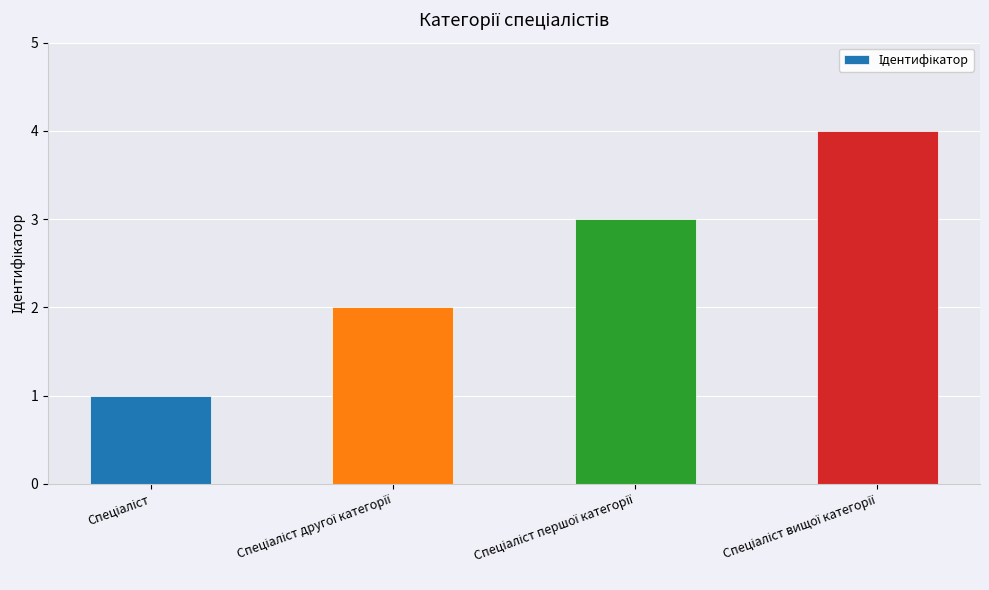

How many data points does each series have?

4